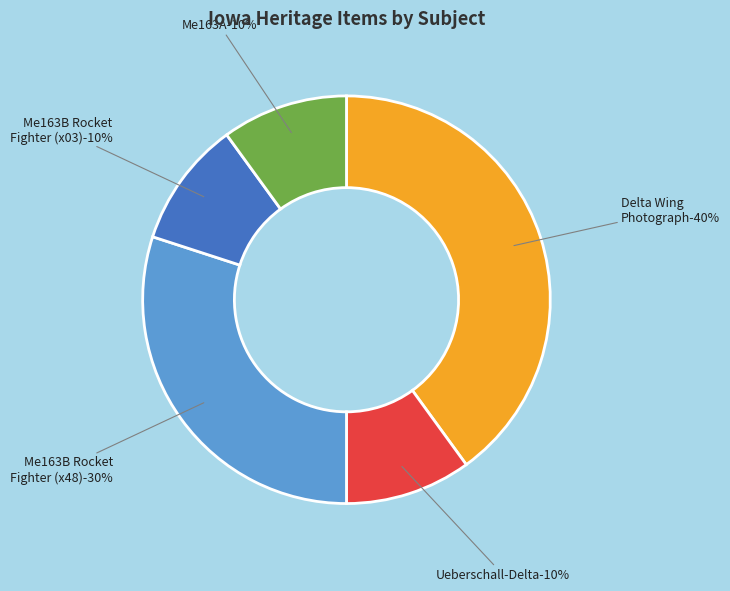

Approximately how many times larger is the value at Me163B Rocket Fighter (03) compared to Ueberschall-Delta?

1.0